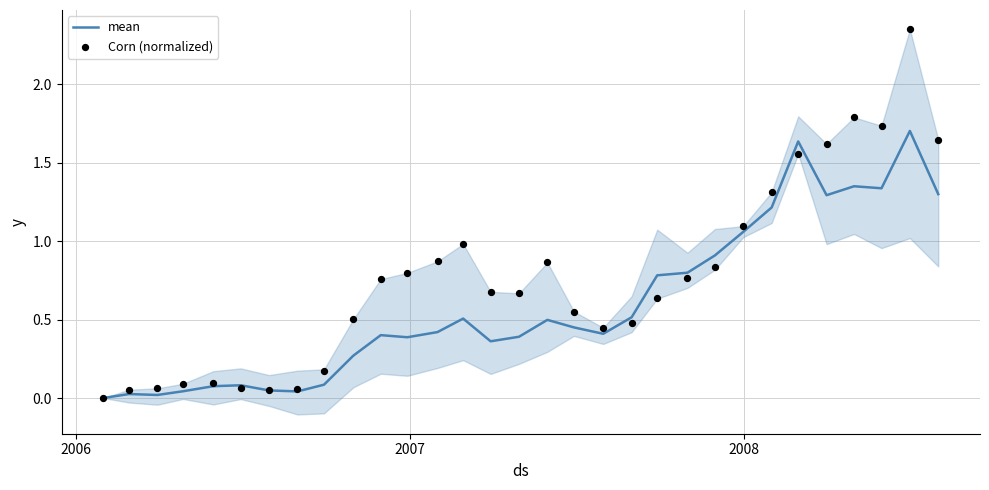

Which series contains the lowest Y value?

mean